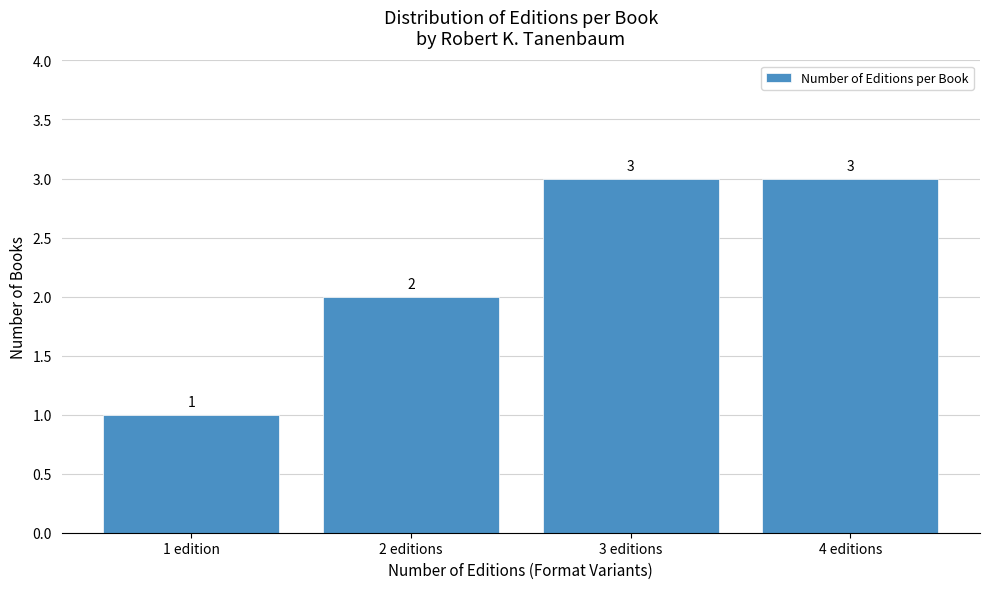

Reading left to right, extract all data points from this chart.

1 edition=1	2 editions=2	3 editions=3	4 editions=3